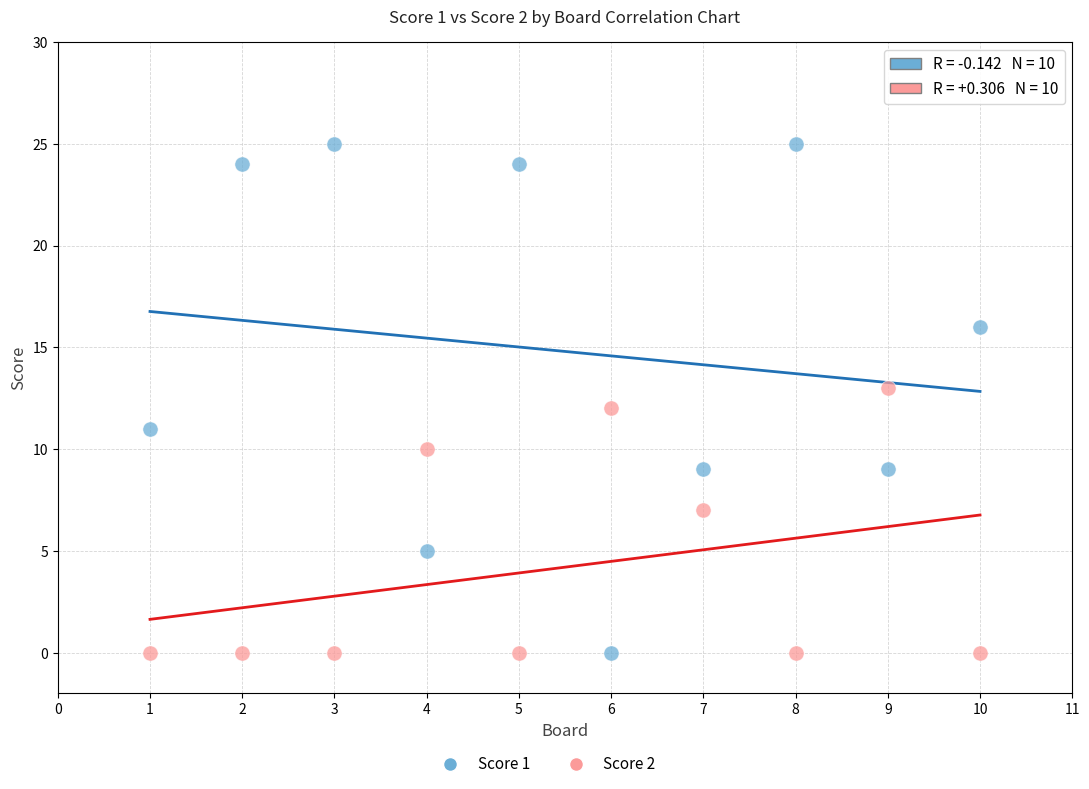

Which series has the largest Y range (max minus min)?

Score 1